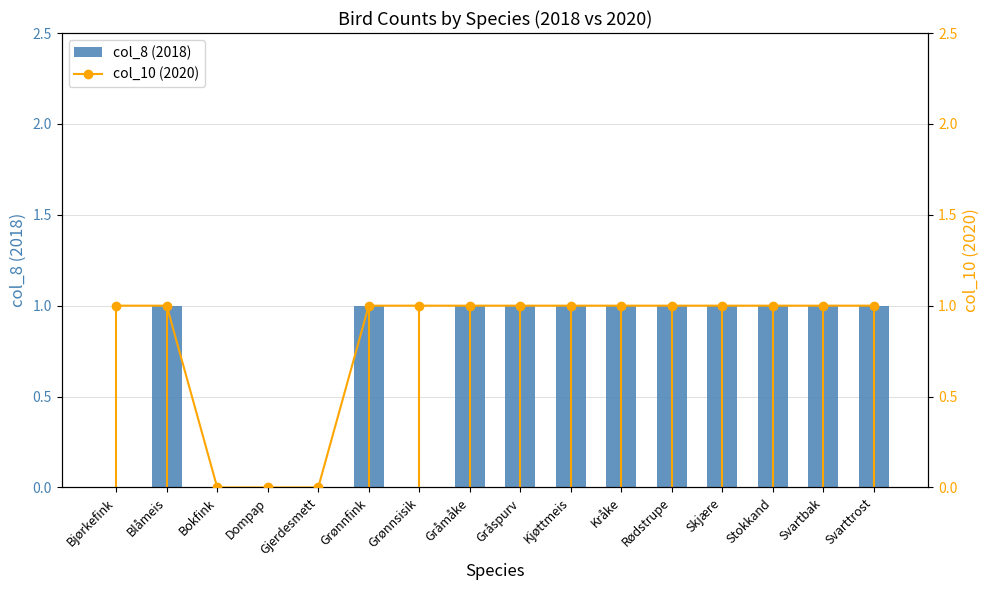

At how many categories does at least one series exceed 0?

13